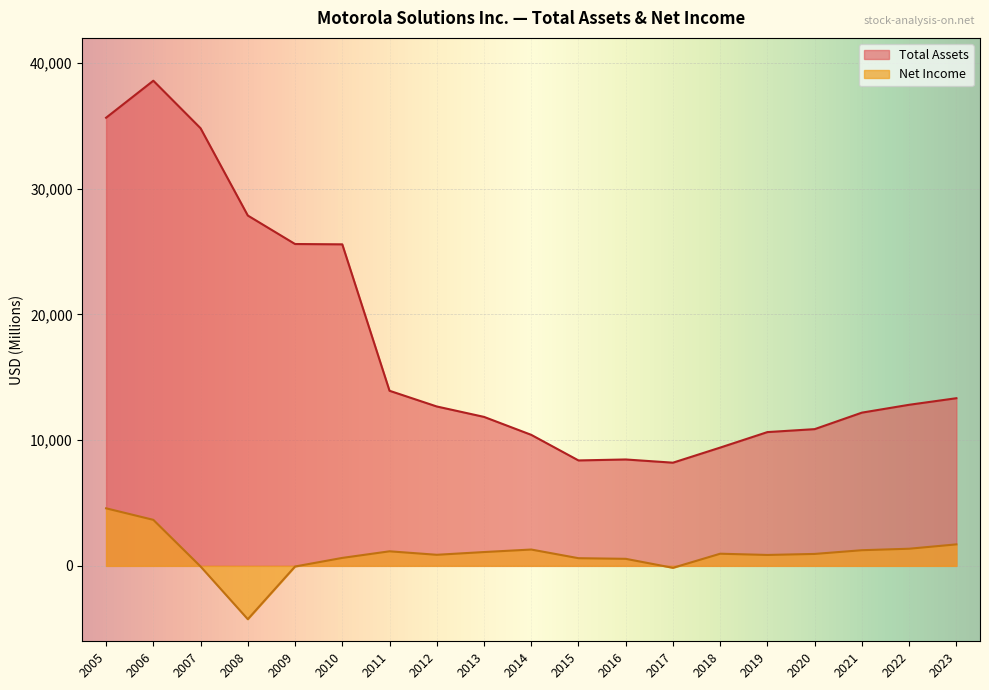

The value of Total Assets at 2014 is 10423. True or false?

True